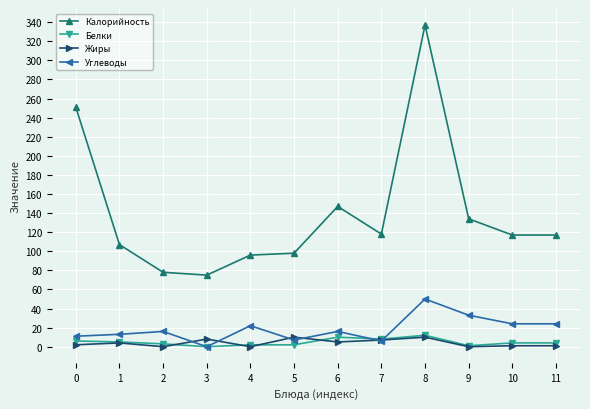

At which category is the sum across all series the highest?

8